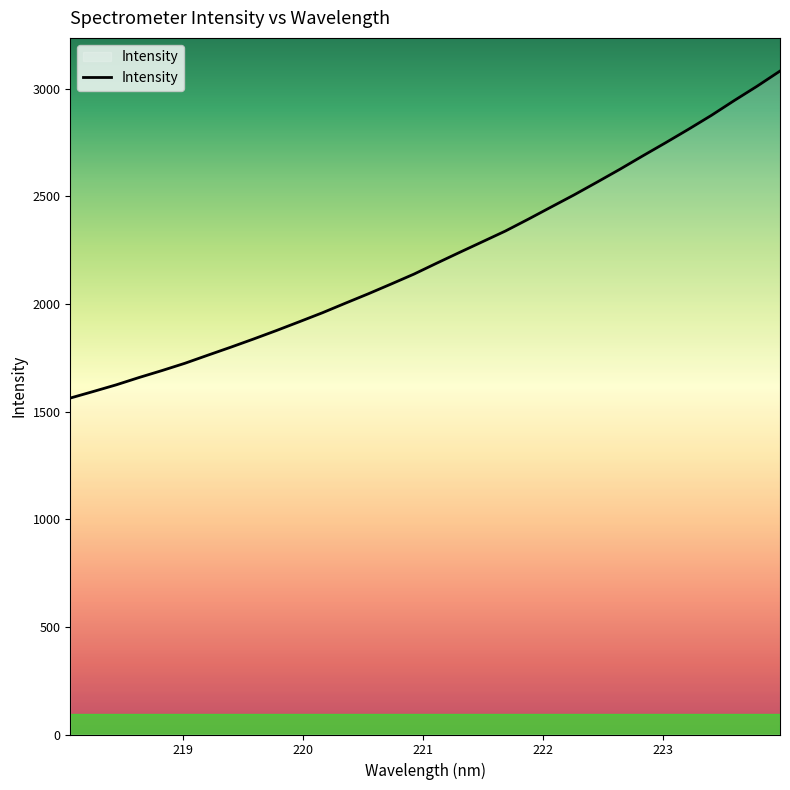

What is the greatest value displayed?

3081.1